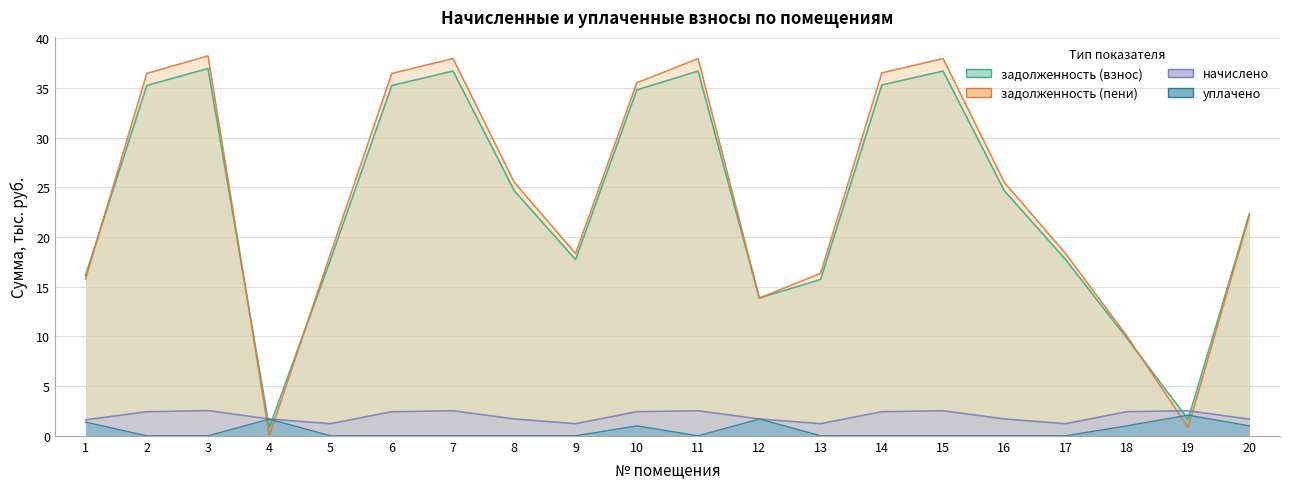

What is the difference between the начислено values at 16 and 9?

0.5